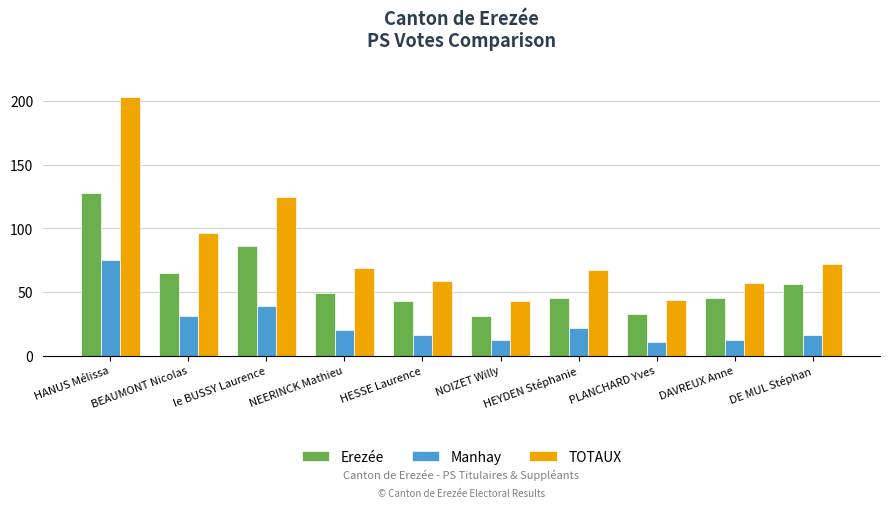

At which category is the sum across all series the highest?

HANUS Mélissa